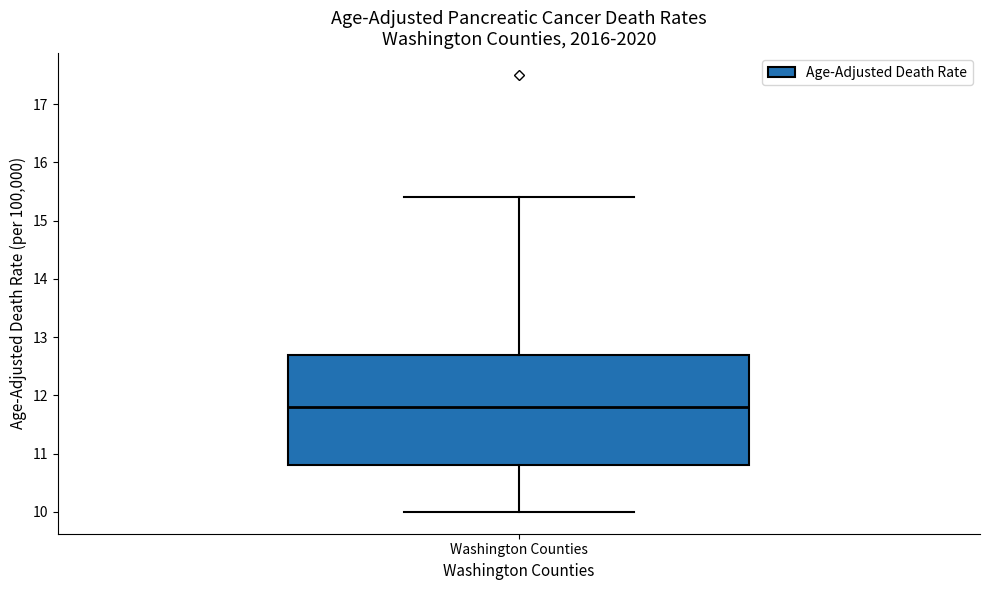

Transcribe this box plot: give where the median line is, the range the box spans, and where the two whiskers end, as read against the y-axis. The values are not printed on the chart, so give them approximately, as read against the axis.

median 11.8, box 10.8 to 12.7, whiskers 10.0 to 15.4